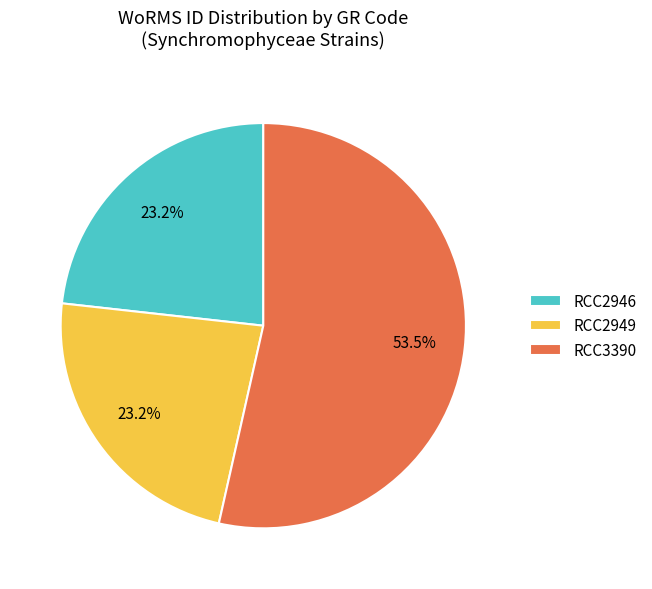

Which has a higher value, RCC3390 or RCC2949?

RCC3390